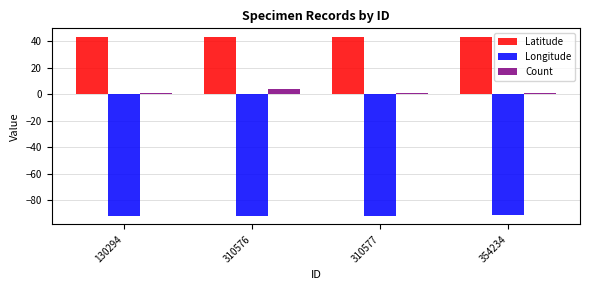

What is the sum of all Latitude values?

170.8